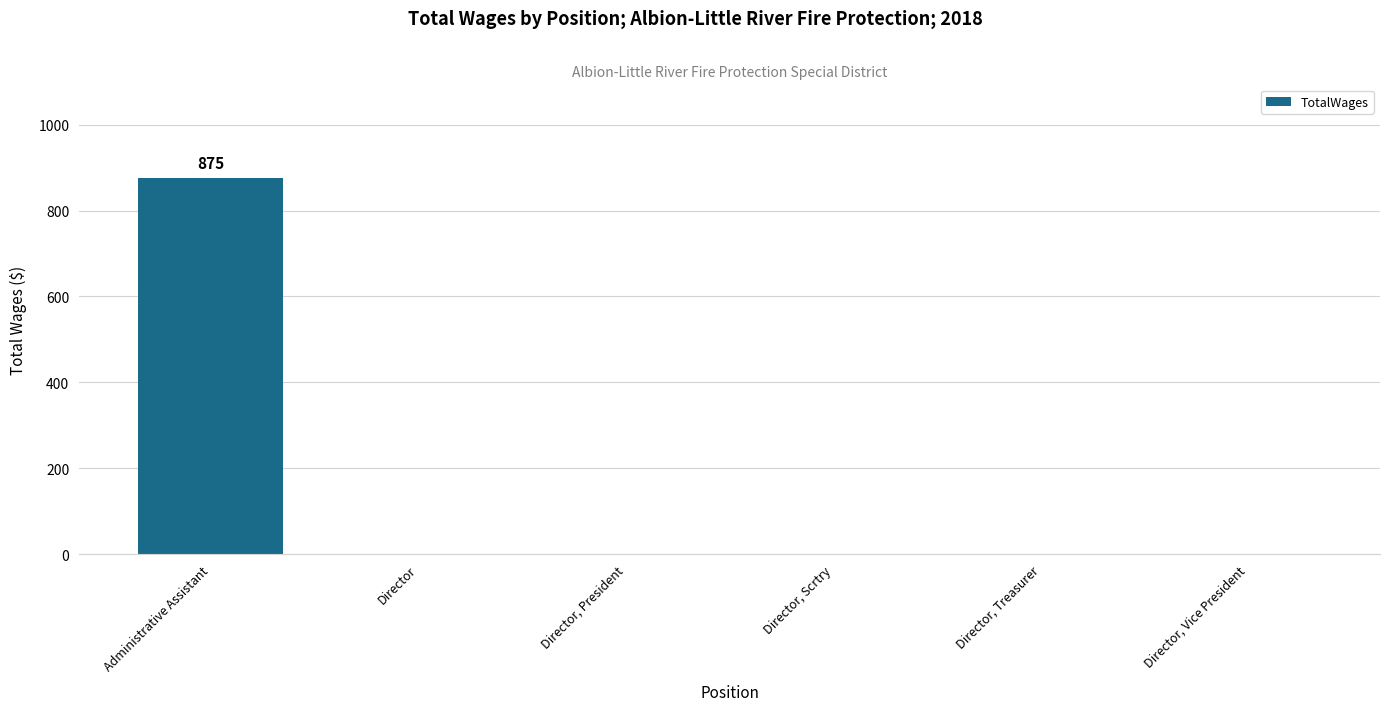

Does the chart contain stacked bars?

No